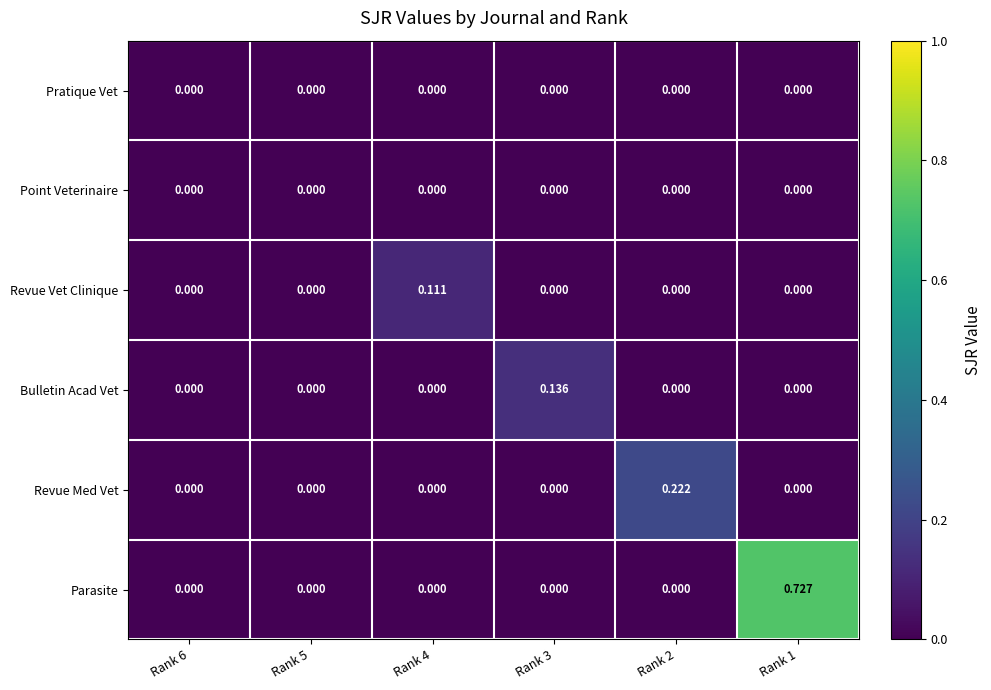

Which series has the widest spread of values?

Parasite